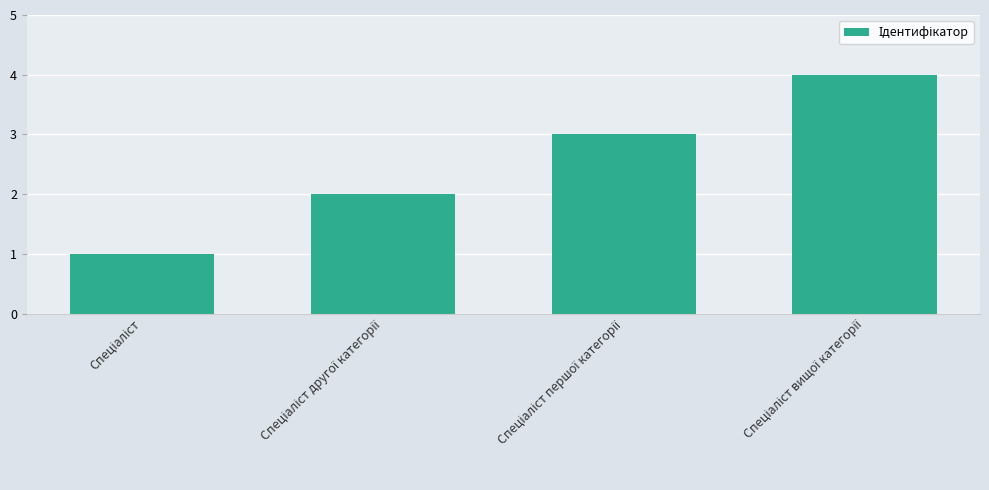

What is the sum of all values?

10